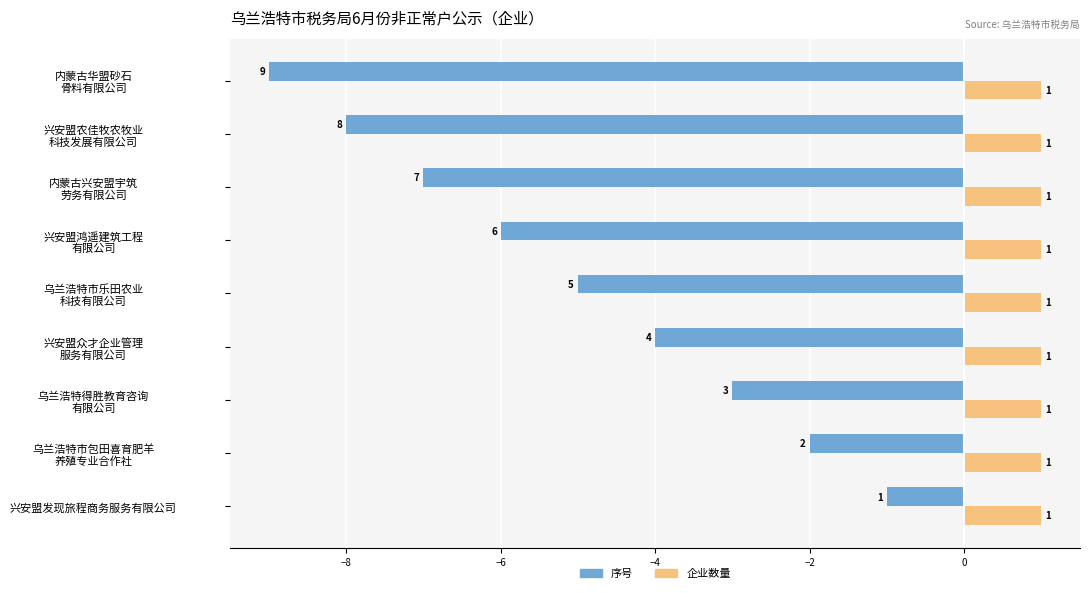

Where is 序号 nearest to the value -5?

乌兰浩特市乐田农业
科技有限公司